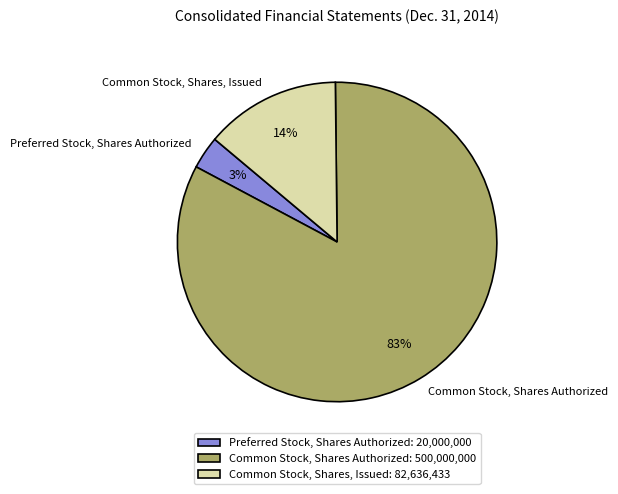

The Common Stock, Shares, Issued slice represents 19% of the pie. True or false?

False